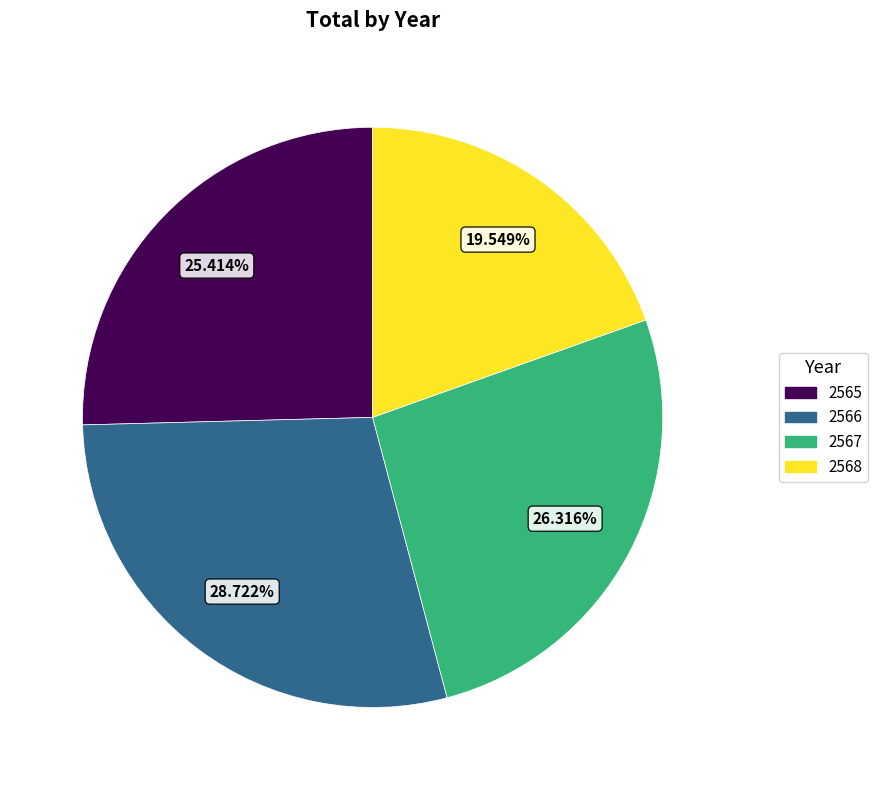

True or false: 2565 accounts for 18% of the total.

False